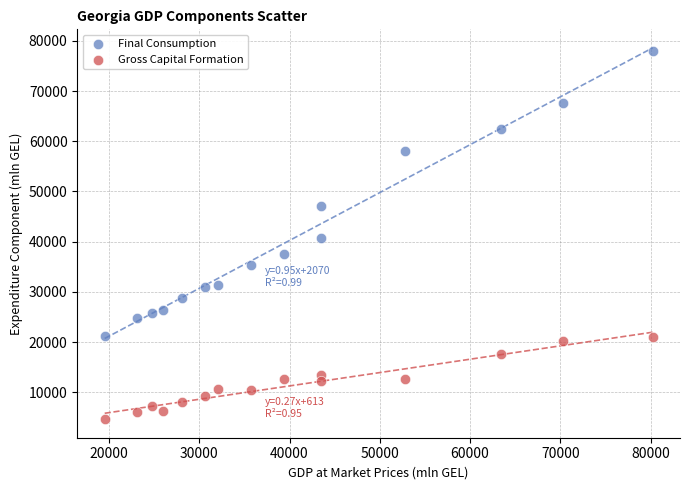

Which series contains the highest Y value?

Final Consumption